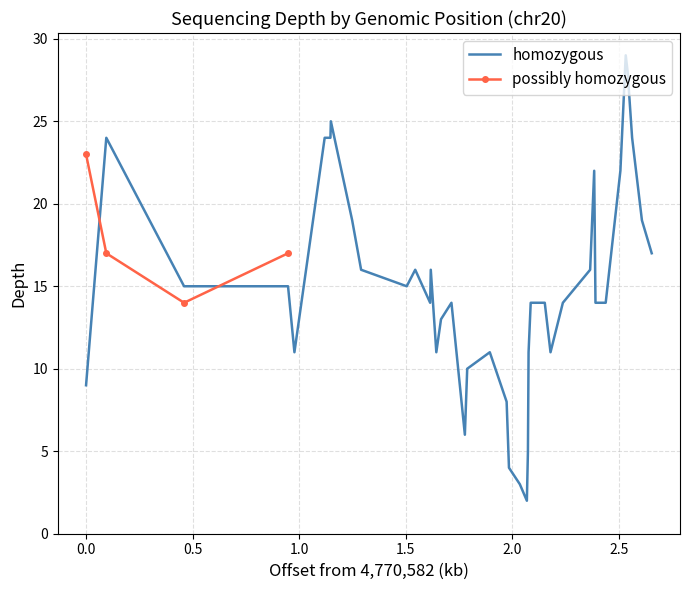

The value at 33 is 4. True or false?

False